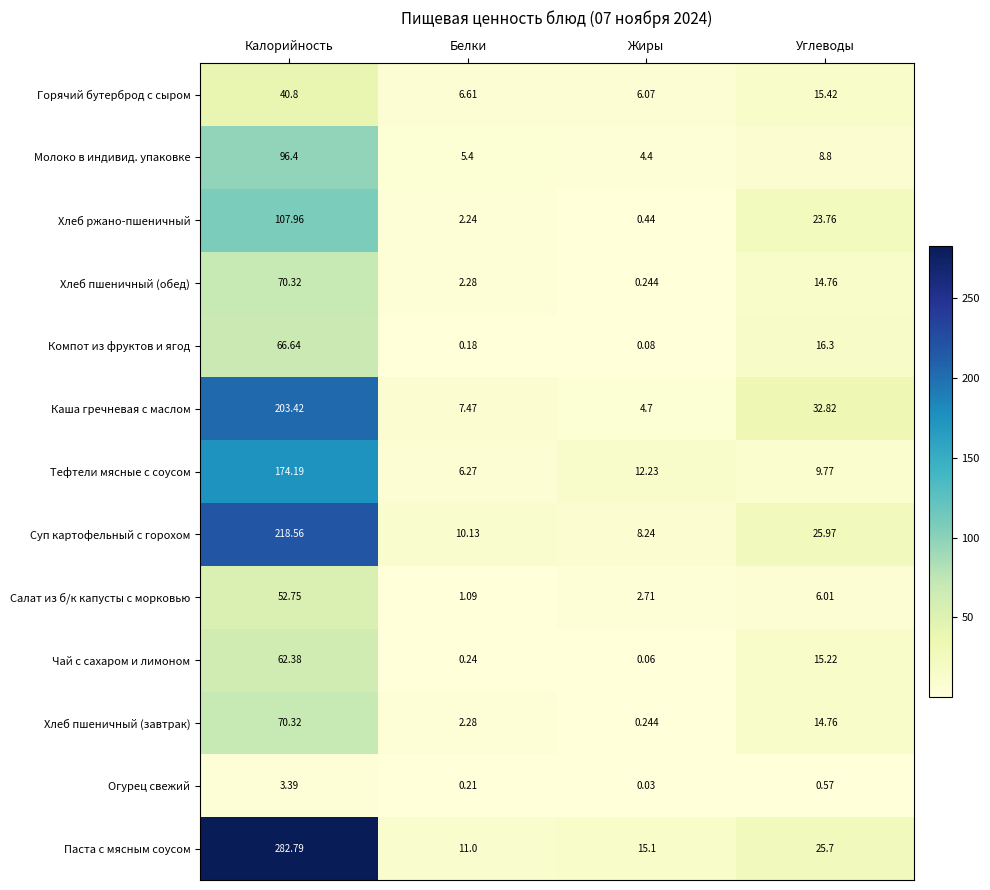

Which label corresponds to the largest value in the chart?

Калорийность